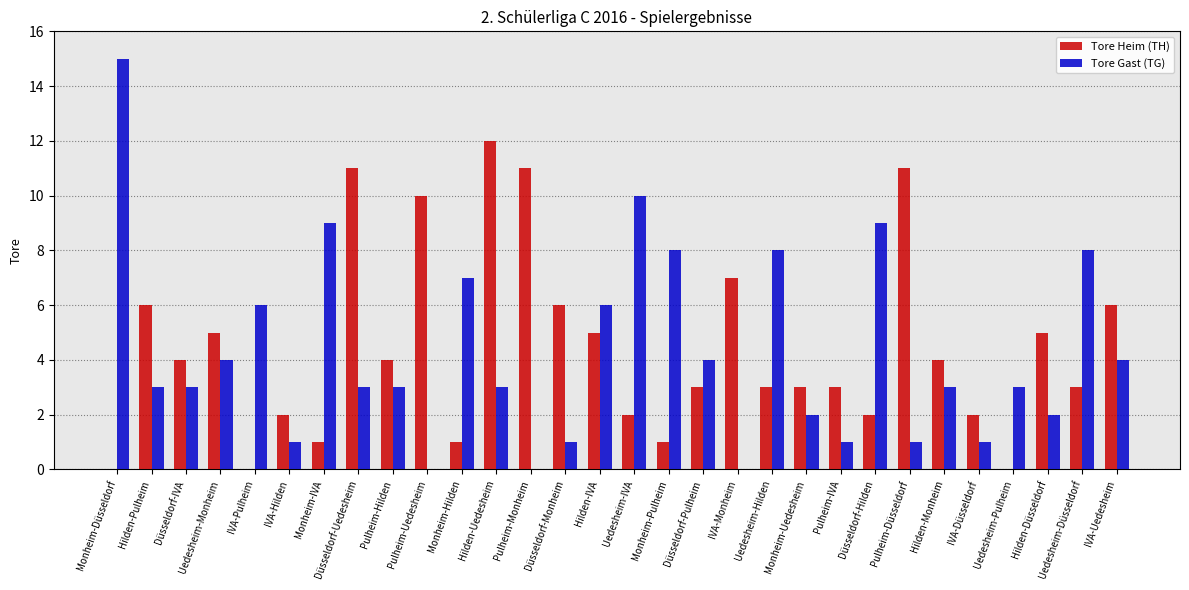

How many data points does each series have?

30